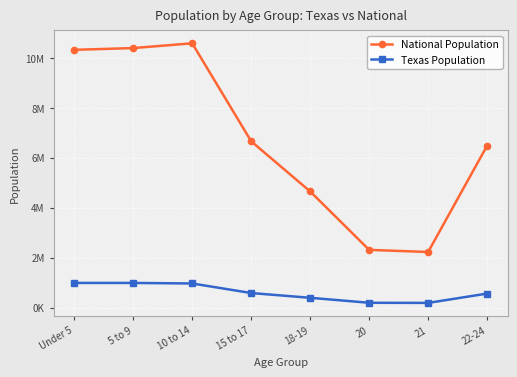

Reading left to right, transcribe all the data shown in this chart.

National Population: Under 5=10319427	5 to 9=10389638	10 to 14=10579862	15 to 17=6656209	18-19=4647457	20=2308319	21=2223198	22-24=6482659
Texas Population: Under 5=984149	5 to 9=983814	10 to 14=962866	15 to 17=579420	18-19=389266	20=189570	21=184652	22-24=558131